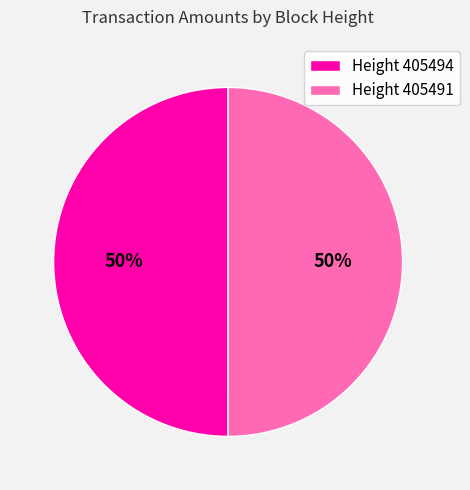

To the nearest percent, what is the average slice percentage?

50%